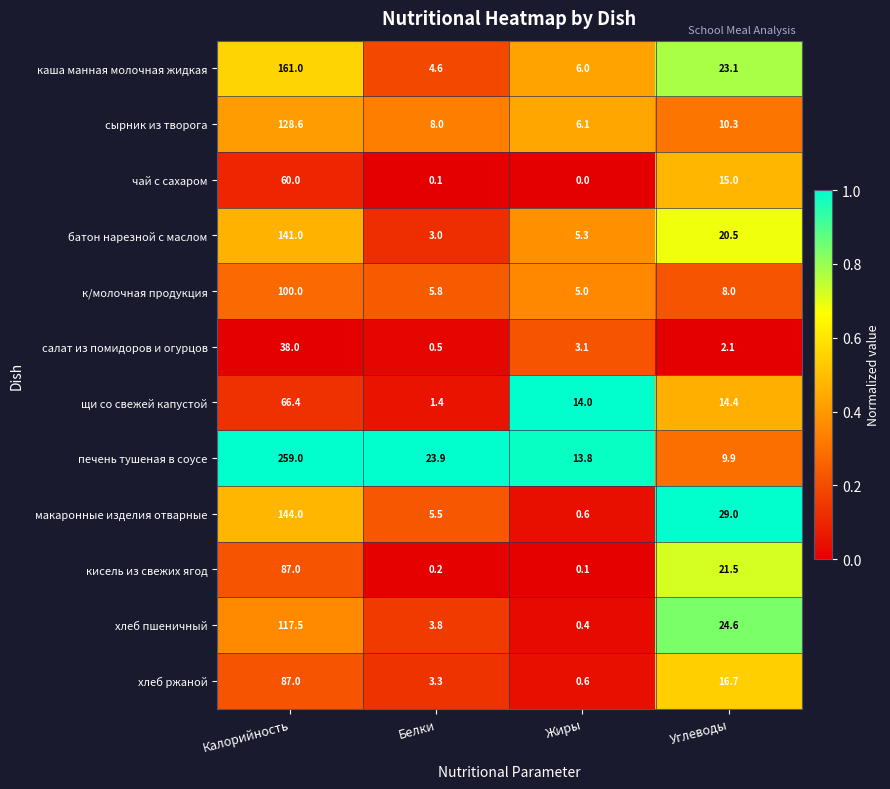

Where does the батон нарезной с маслом series first go above 20?

Калорийность